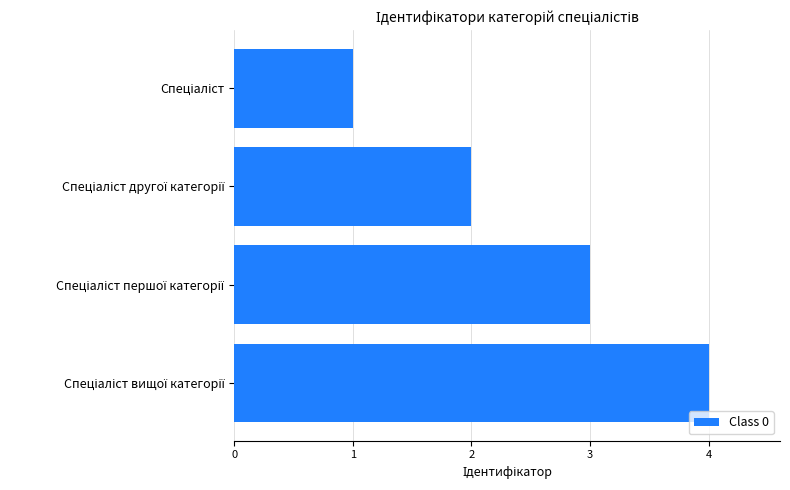

What is the maximum value shown in the chart?

4